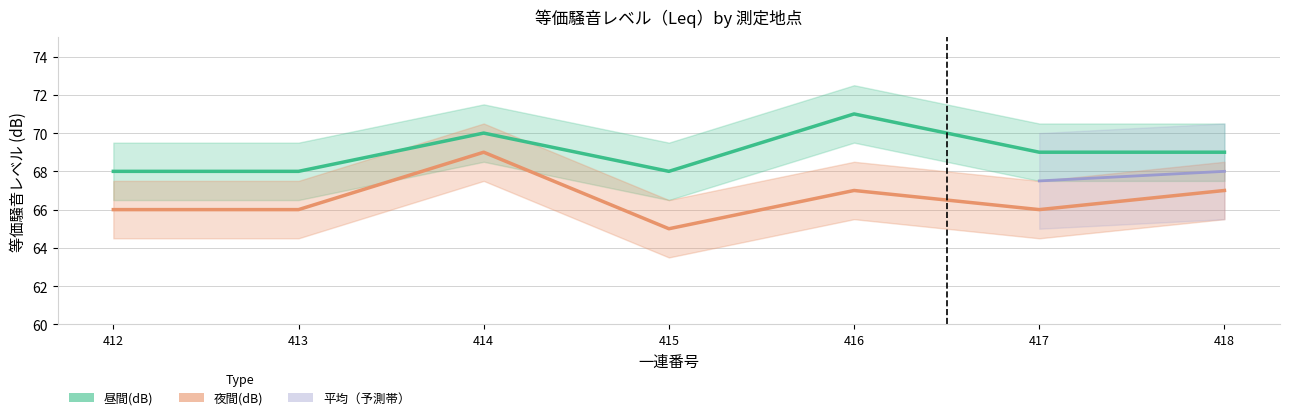

What is the sum of the 昼間(dB) values at 414 and 416?

141